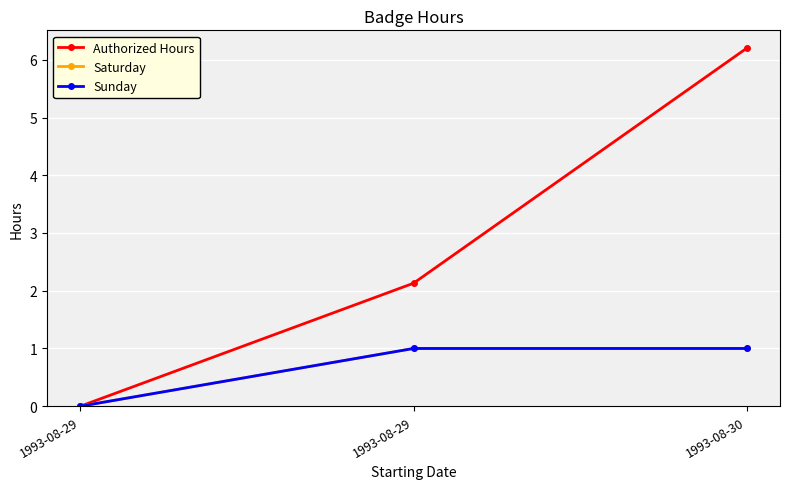

Does the chart have visible grid lines?

Yes